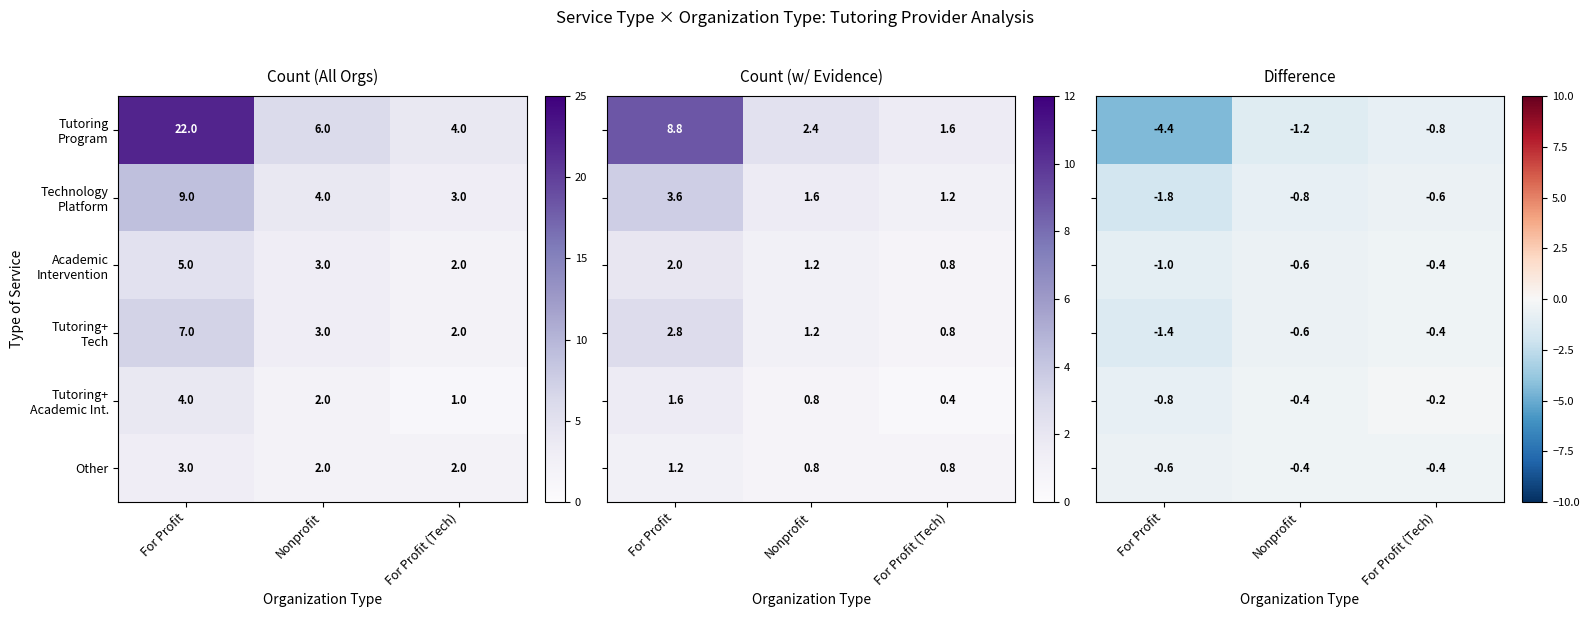

The value of Other at Nonprofit is 1. True or false?

False